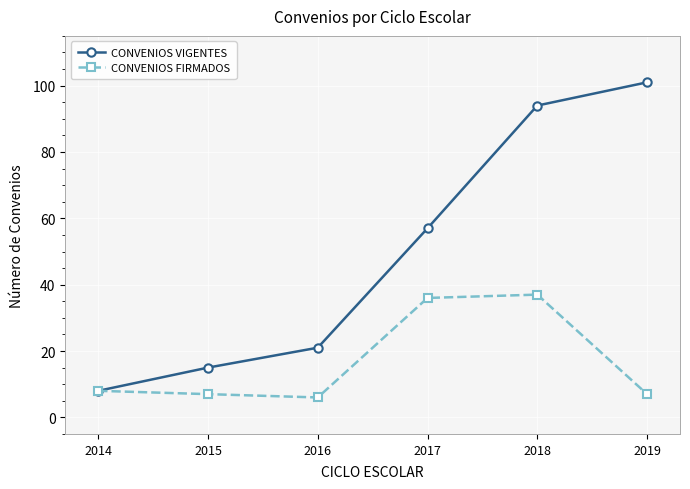

What is the total value across all series at 2017?

93